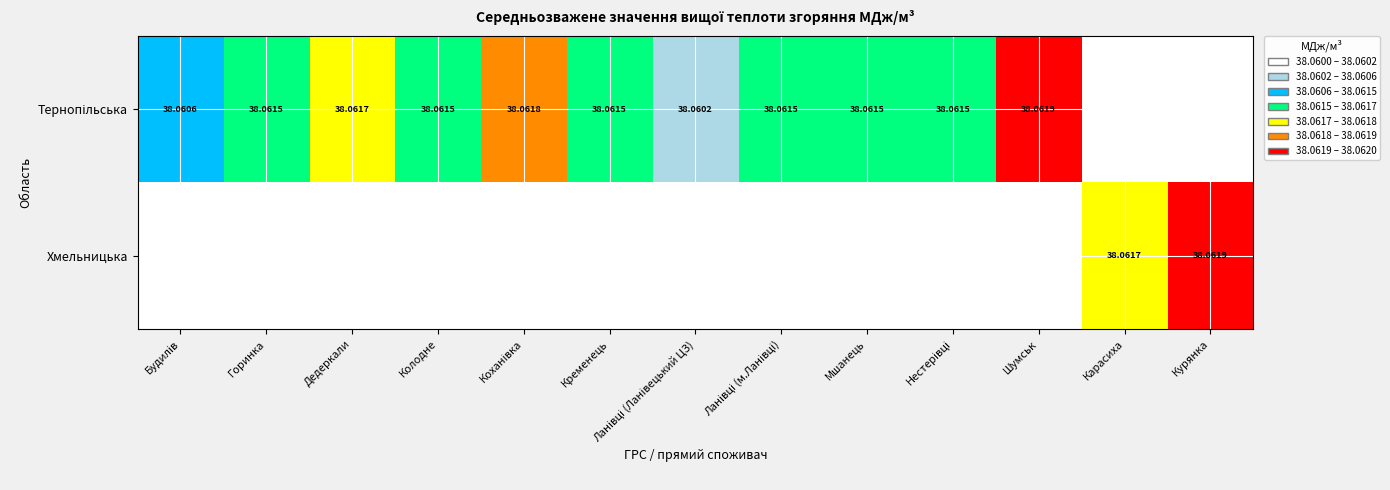

Count the number of data series in this chart.

2